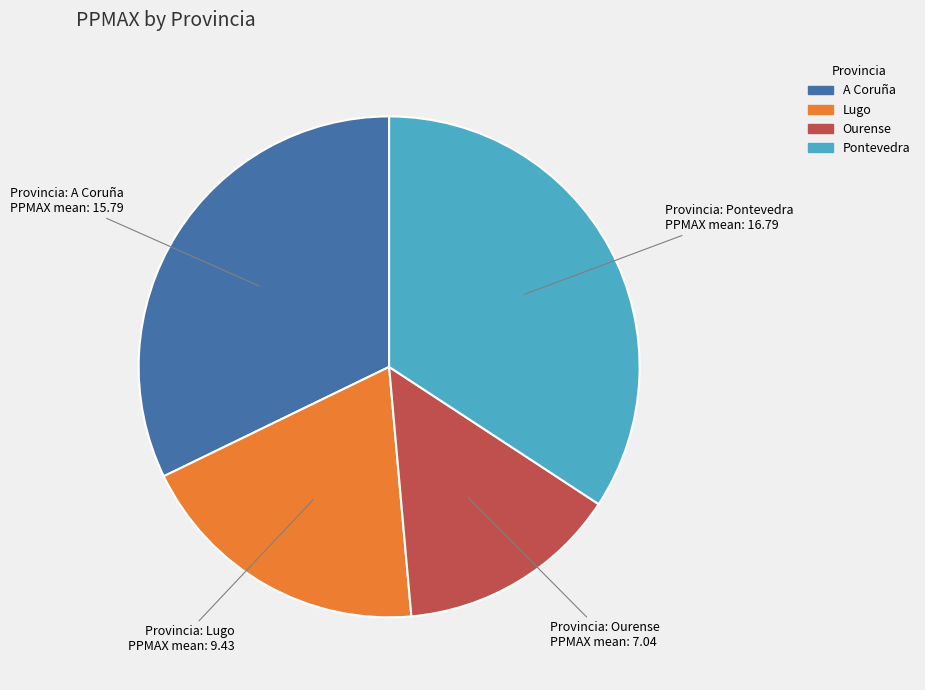

Rank the categories by value from lowest to highest.

Ourense, Lugo, A Coruña, Pontevedra